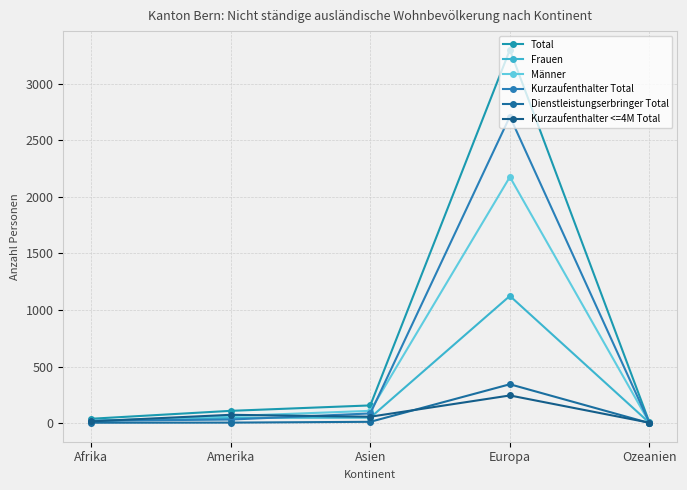

What is the difference between the Kurzaufenthalter Total values at Europa and Amerika?

2679